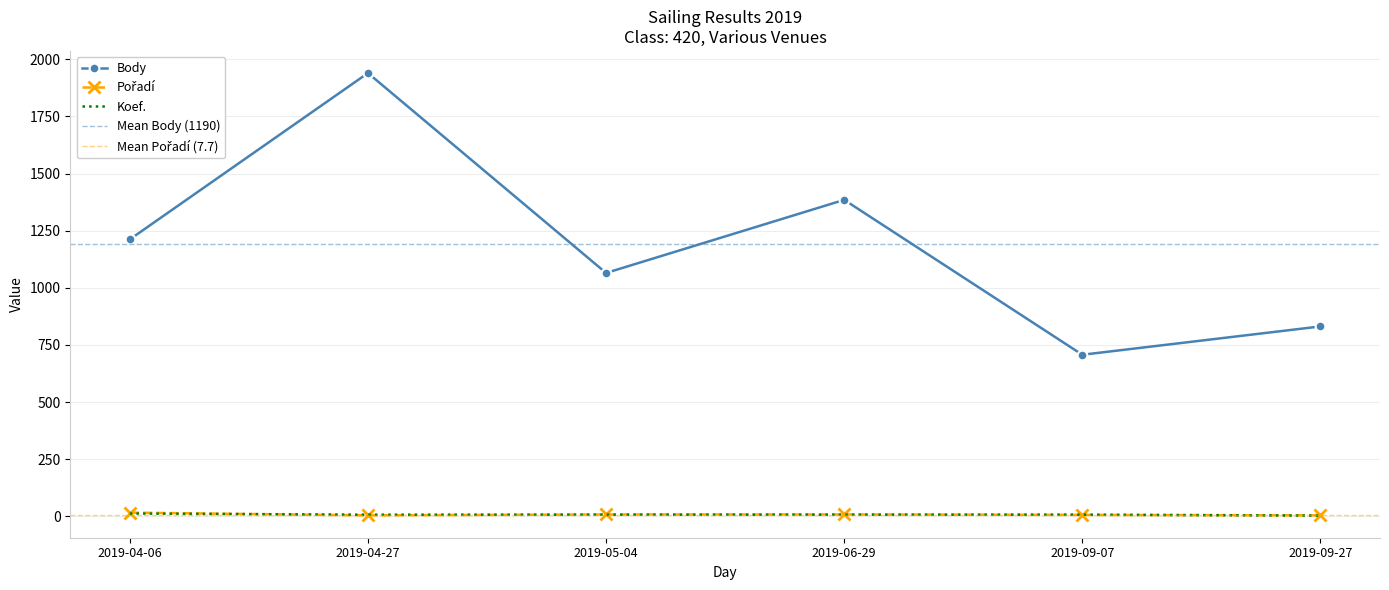

What is the spread (max minus min) of values at 2019-06-29?

1378